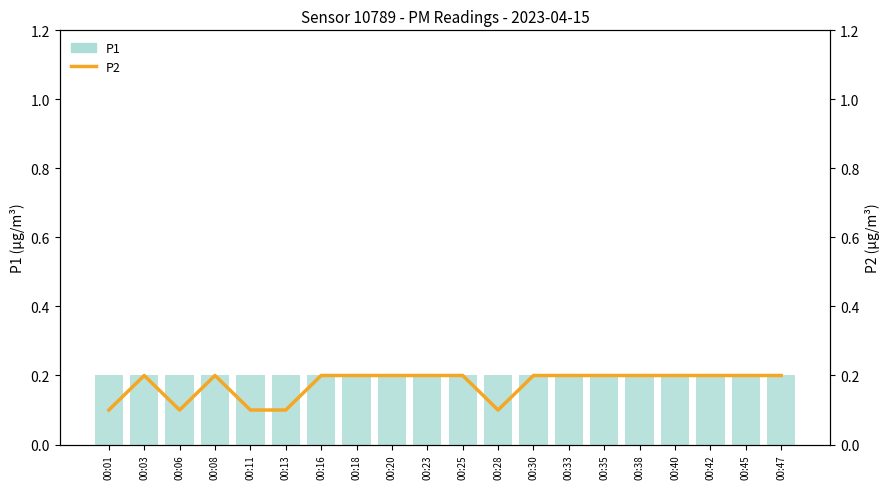

True or false: P1 has a value of 0.1 at 00:38.

False